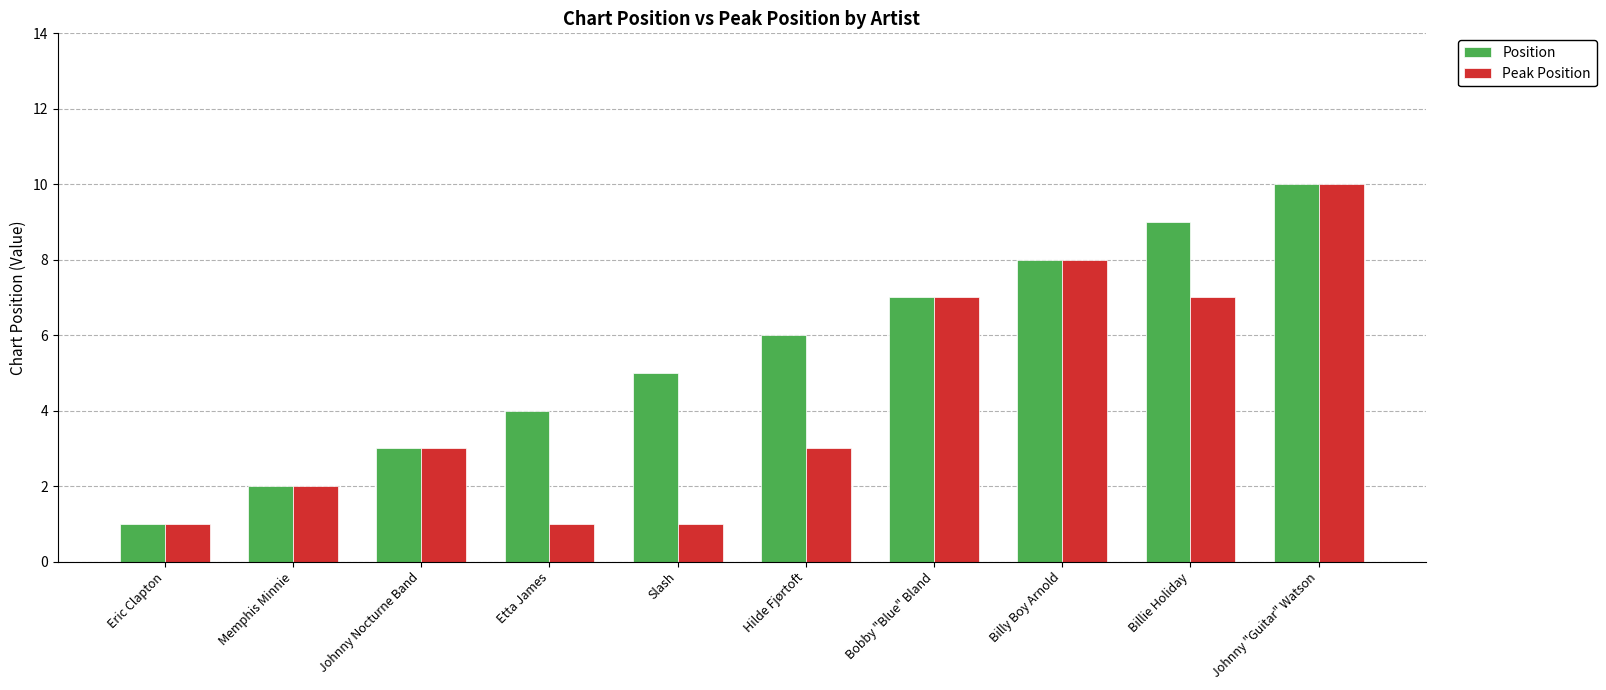

List the series in order of their overall mean, lowest first.

Peak Position, Position